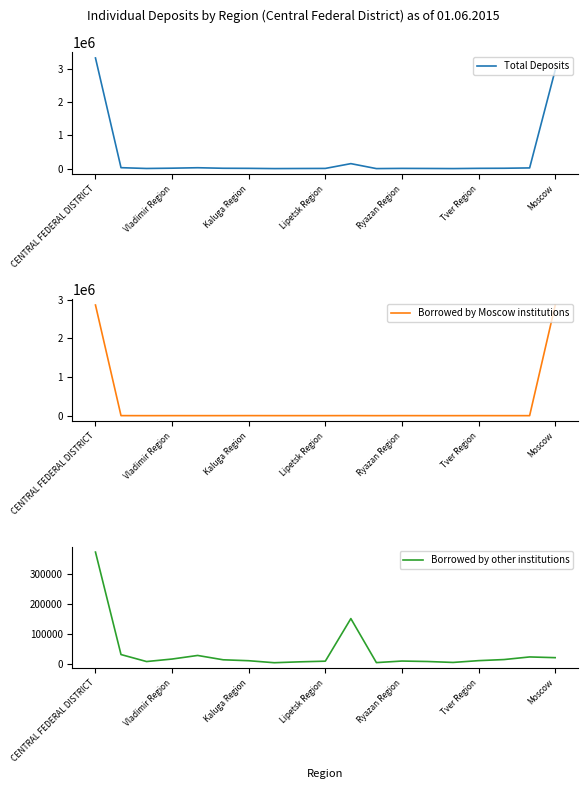

What value does the Borrowed by other institutions series have at 11, to the nearest 50?

4250